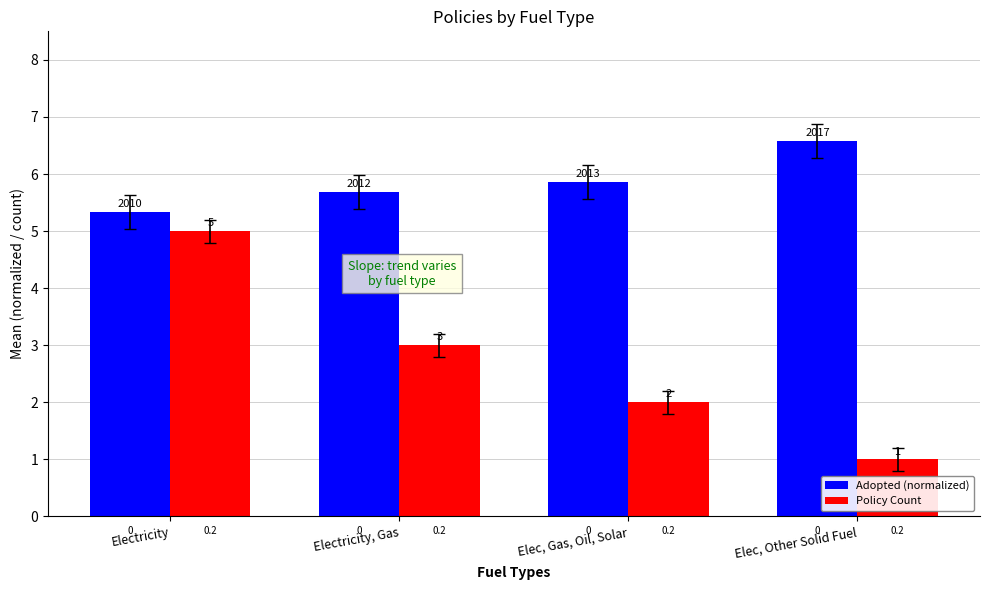

Is the value of Adopted (normalized) at Electricity, Gas greater than the value of Policy Count at Elec, Gas, Oil, Solar?

Yes